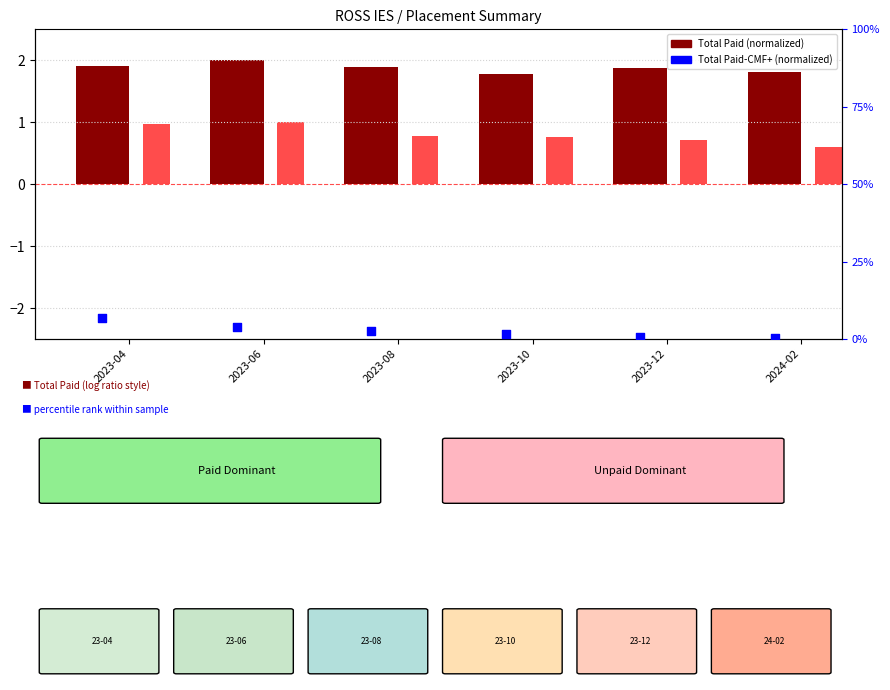

Which series contains the lowest Y value?

Total Paid-CMF+ (normalized)